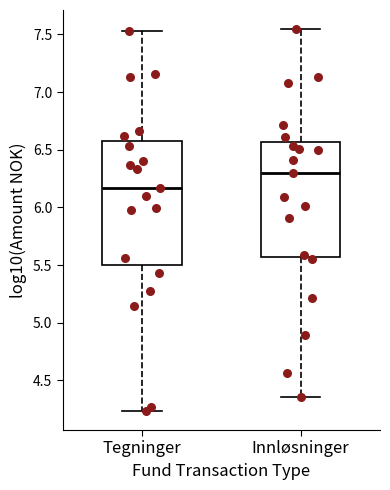

Where does the lower whisker of the box for Tegninger end on the y-axis? The values are not printed on the chart, so give them approximately, as read against the axis.

4.25